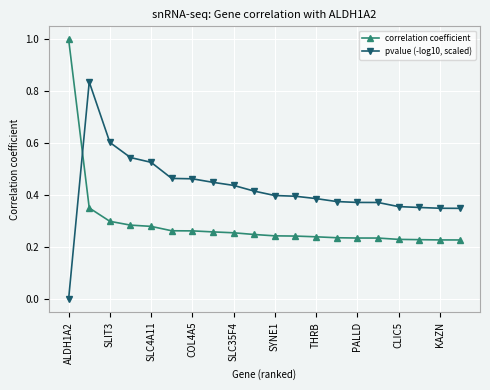

What is the maximum value shown in the chart?

1.0